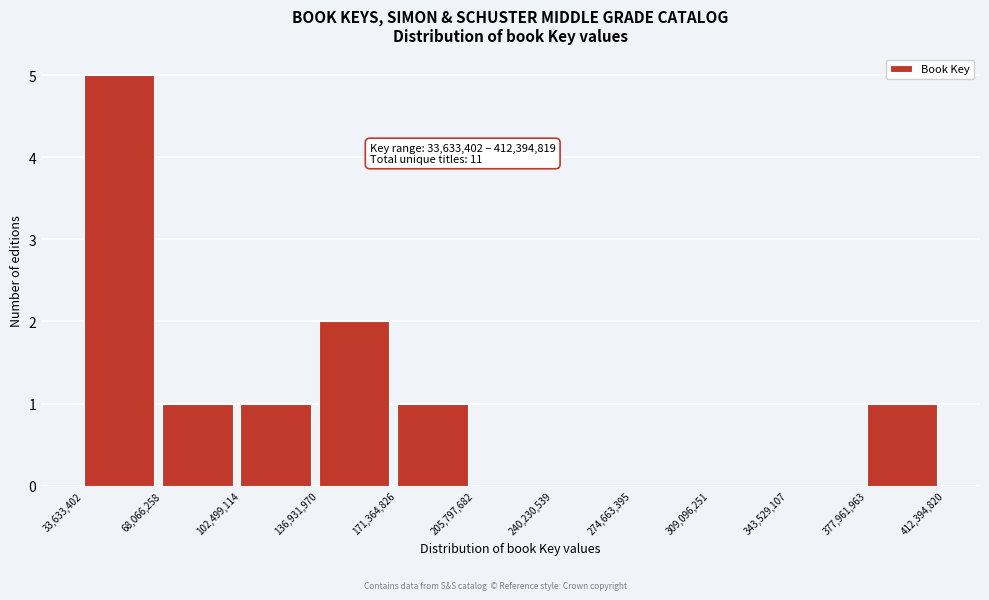

Which range on the x-axis has the tallest bar?

33,633,402 to 68,066,258